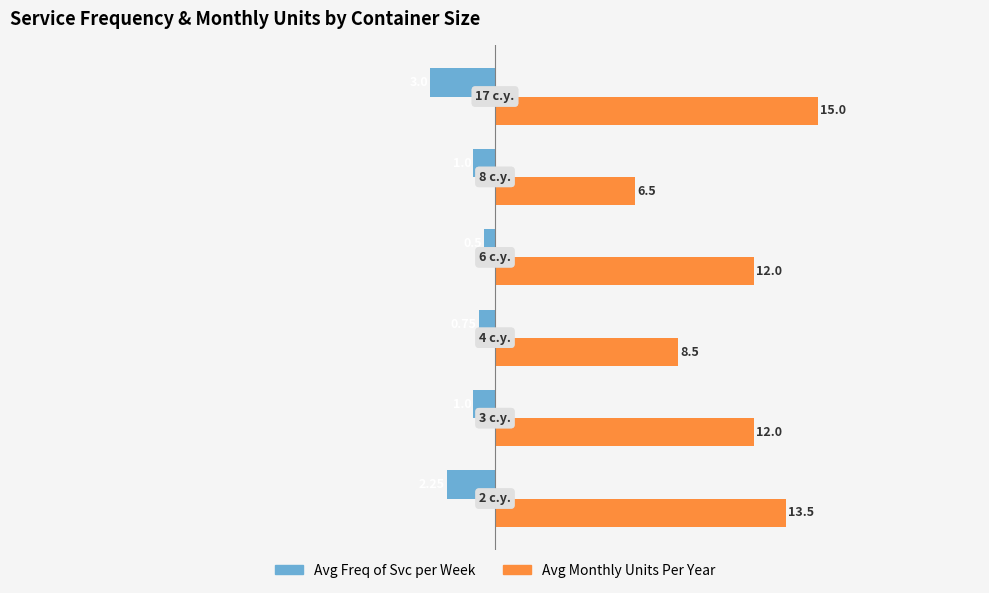

Which series has the largest range (max minus min)?

Avg Monthly Units Per Year